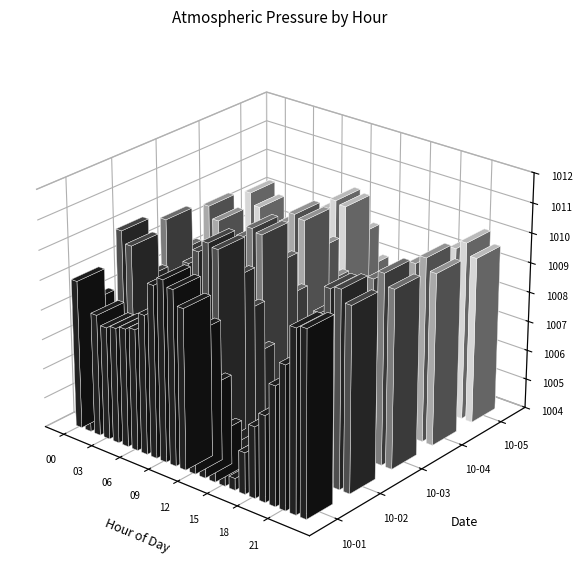

Which series has the largest total across all categories?

2021-10-02